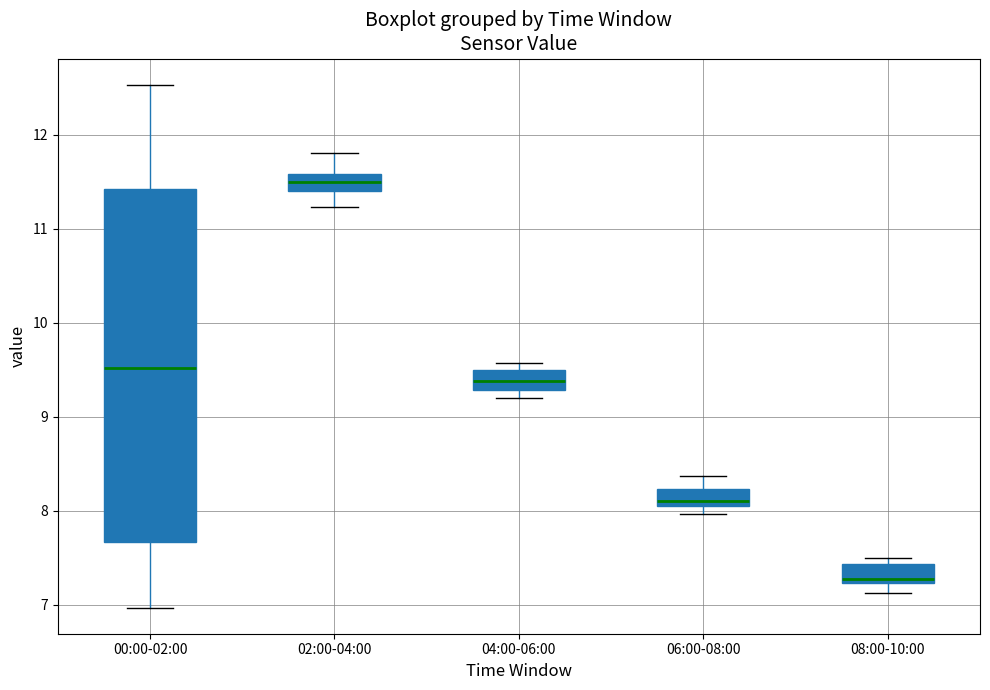

Which box has the lowest median line?

08:00-10:00